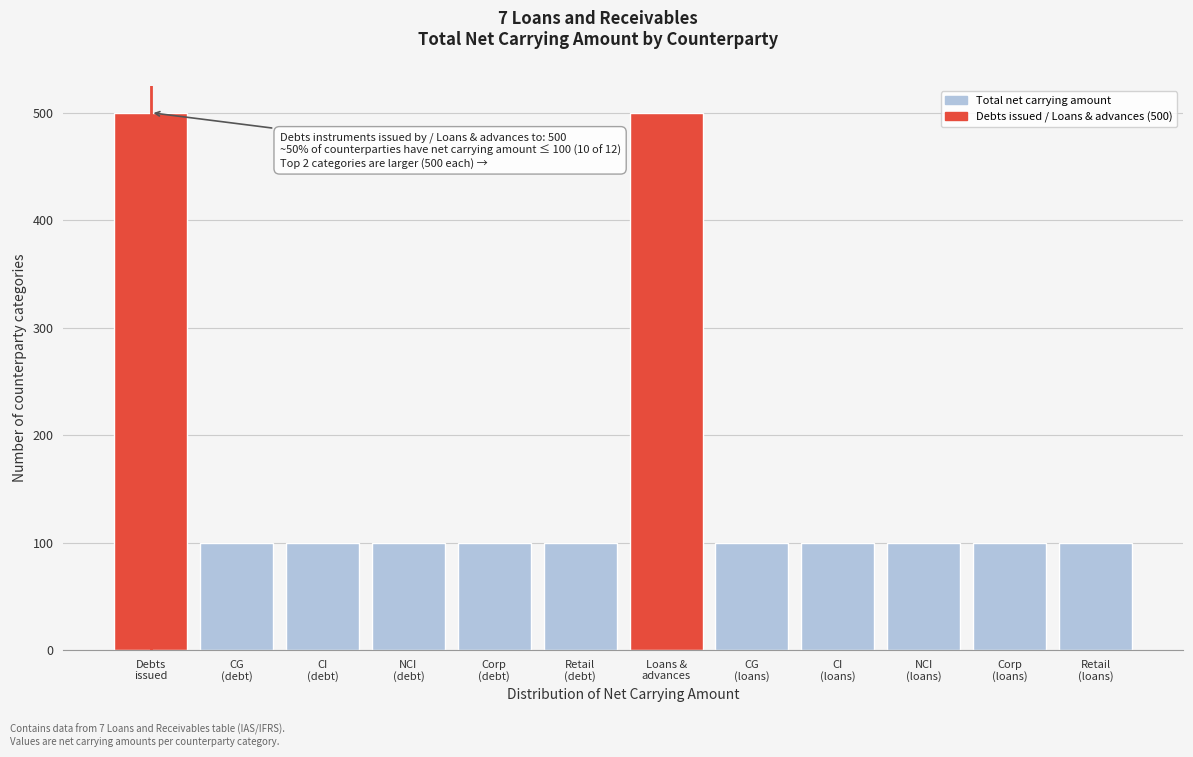

Reading left to right, list all the values displayed in this chart.

500	100	100	100	100	100	500	100	100	100	100	100